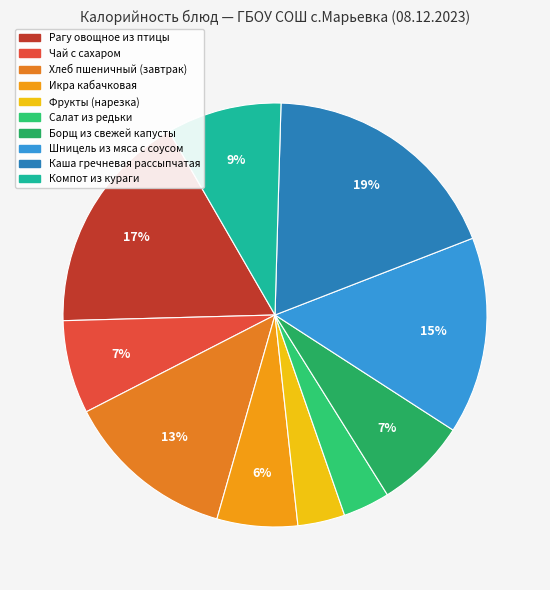

How many slices are in this pie chart?

10